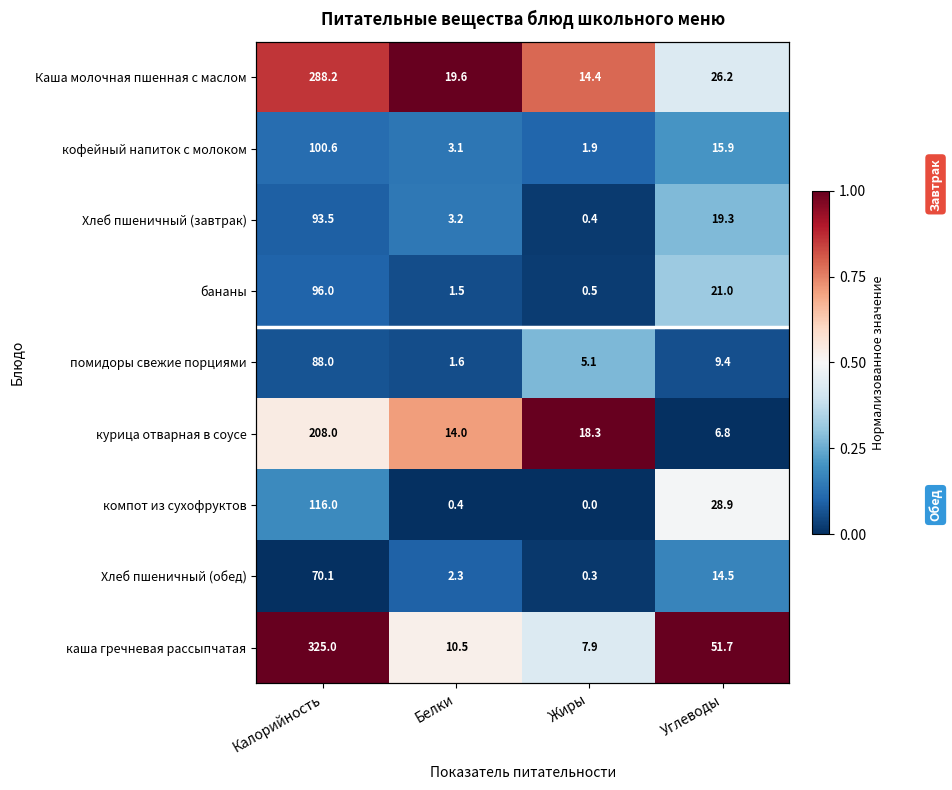

What value does the Каша молочная пшенная с маслом series have at Углеводы?

0.4